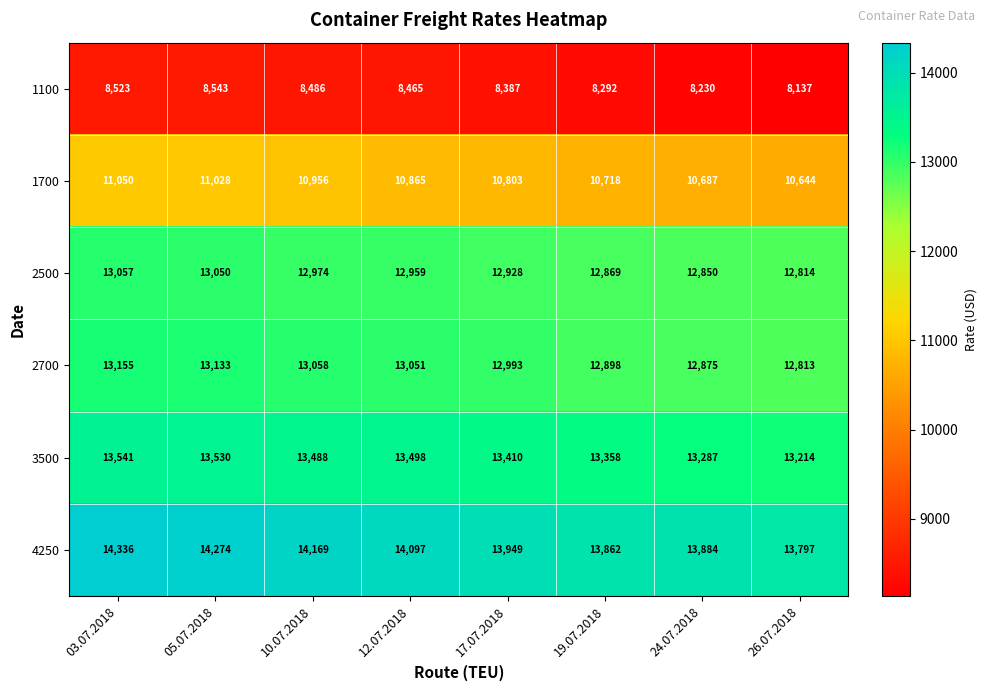

How many data points does each series have?

8